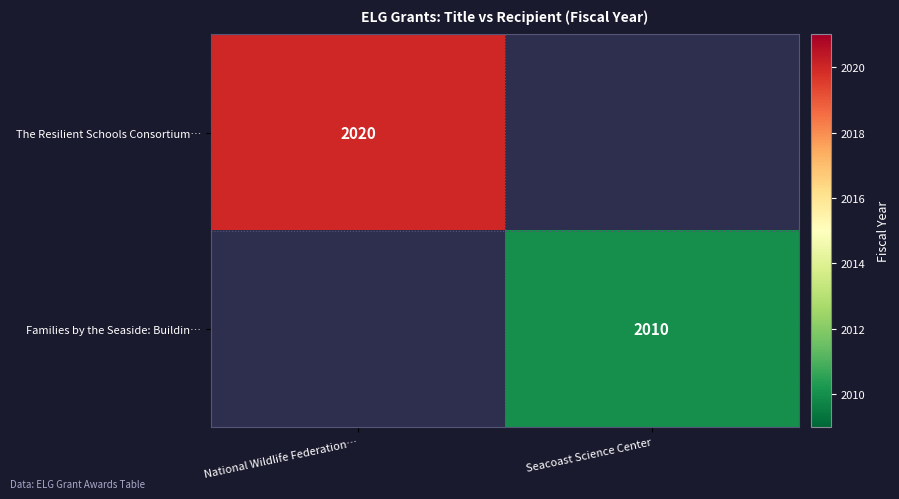

Which label corresponds to the smallest value in the chart?

Seacoast Science Center